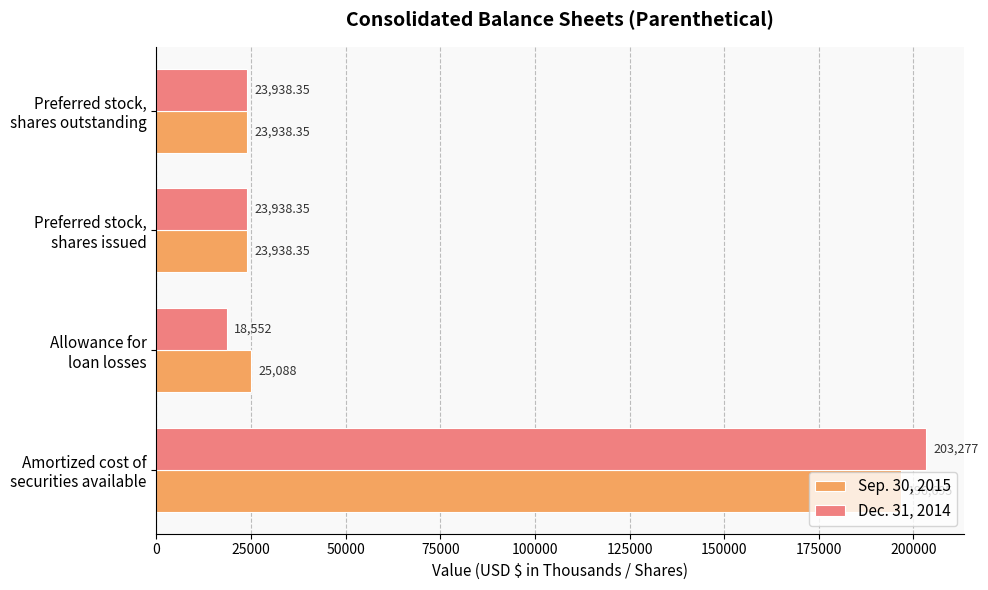

Rank the series by their average value, from lowest to highest.

Sep. 30, 2015, Dec. 31, 2014